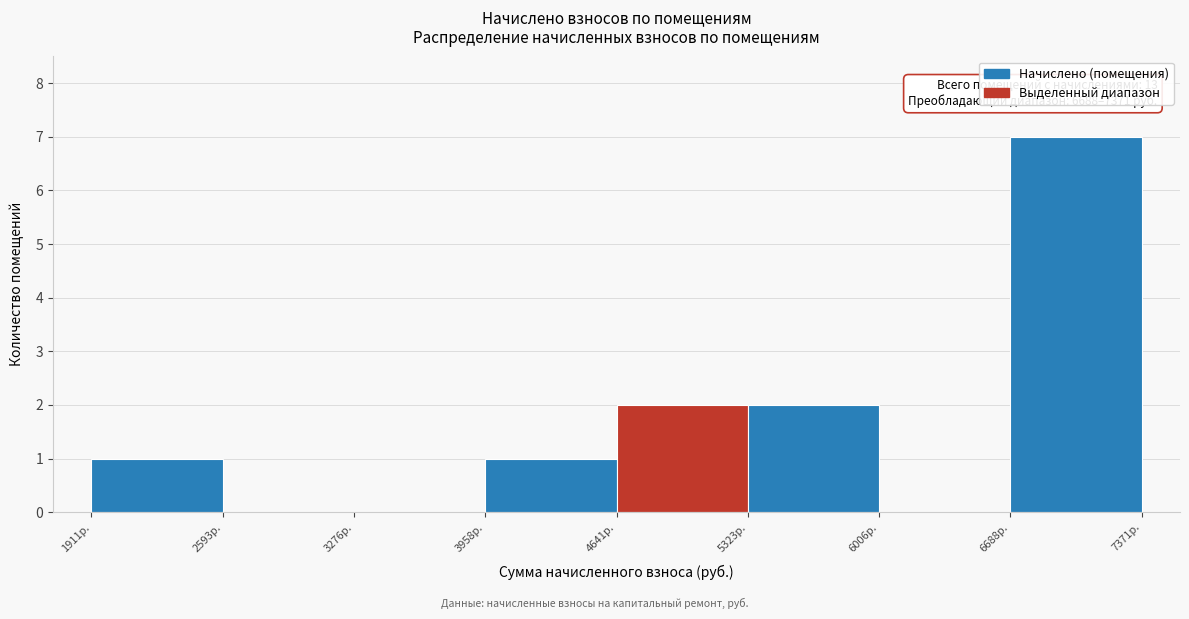

Over which range of the x-axis is the bar tallest?

6700 to 7400